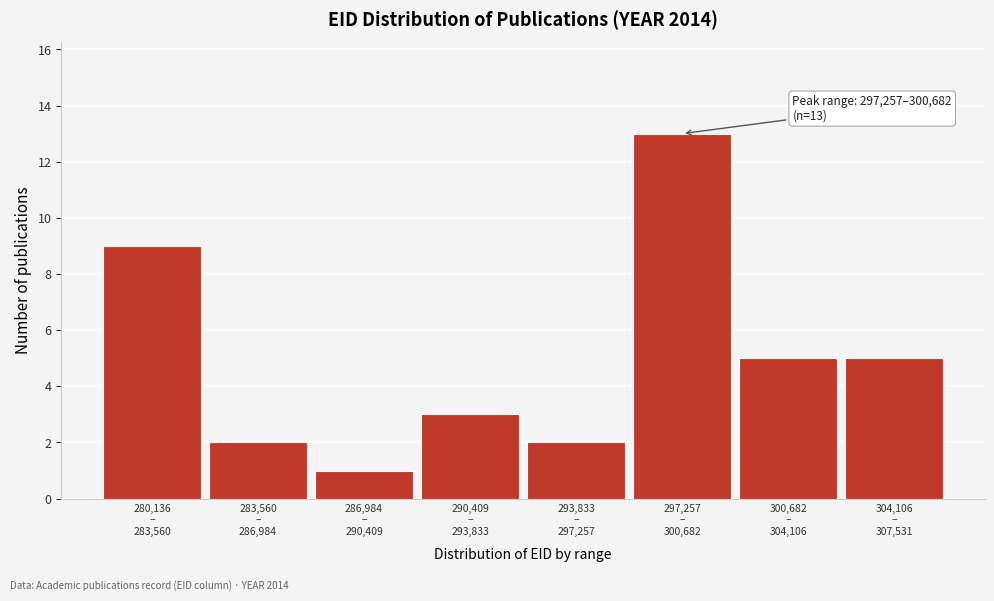

Reading right to left, list all the values displayed in this chart.

5	5	13	2	3	1	2	9